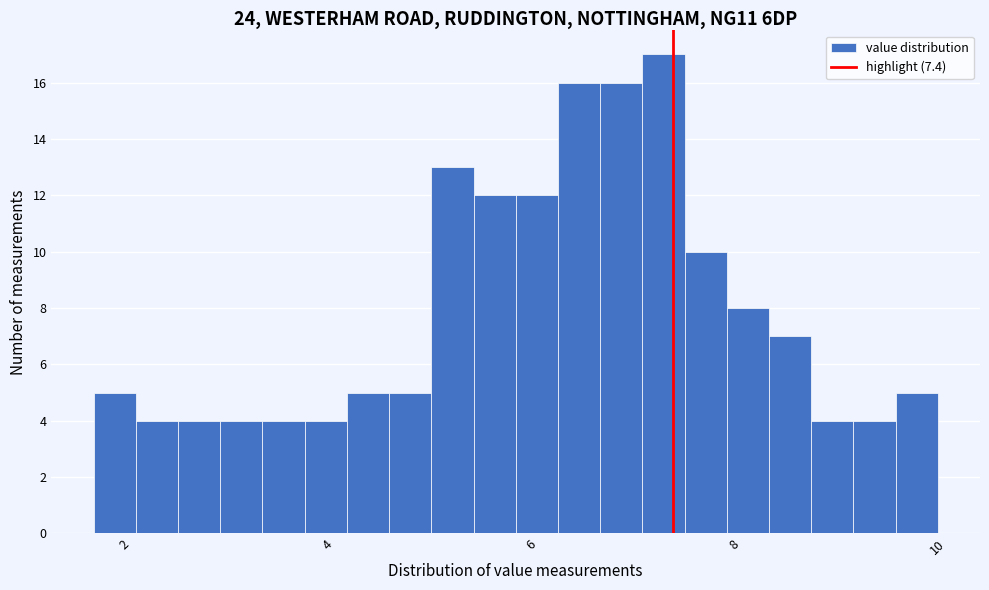

Read against the x-axis, roughly where is the centre of the tallest bar?

7.4